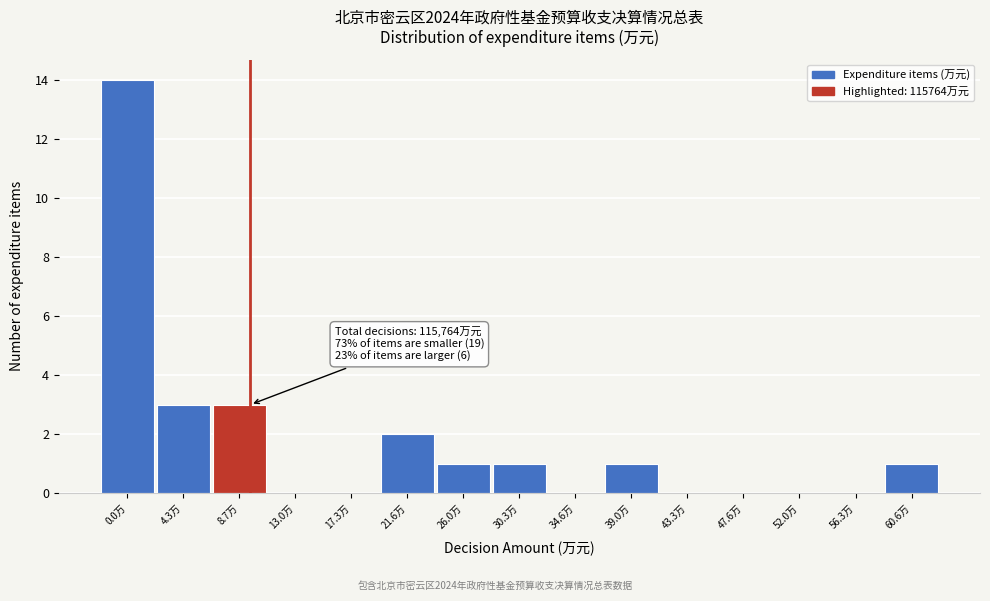

Reading left to right, transcribe all the data shown in this chart.

0.0万=14	4.3万=3	8.7万=3	13.0万=0	17.3万=0	21.6万=2	26.0万=1	30.3万=1	34.6万=0	39.0万=1	43.3万=0	47.6万=0	52.0万=0	56.3万=0	60.6万=1